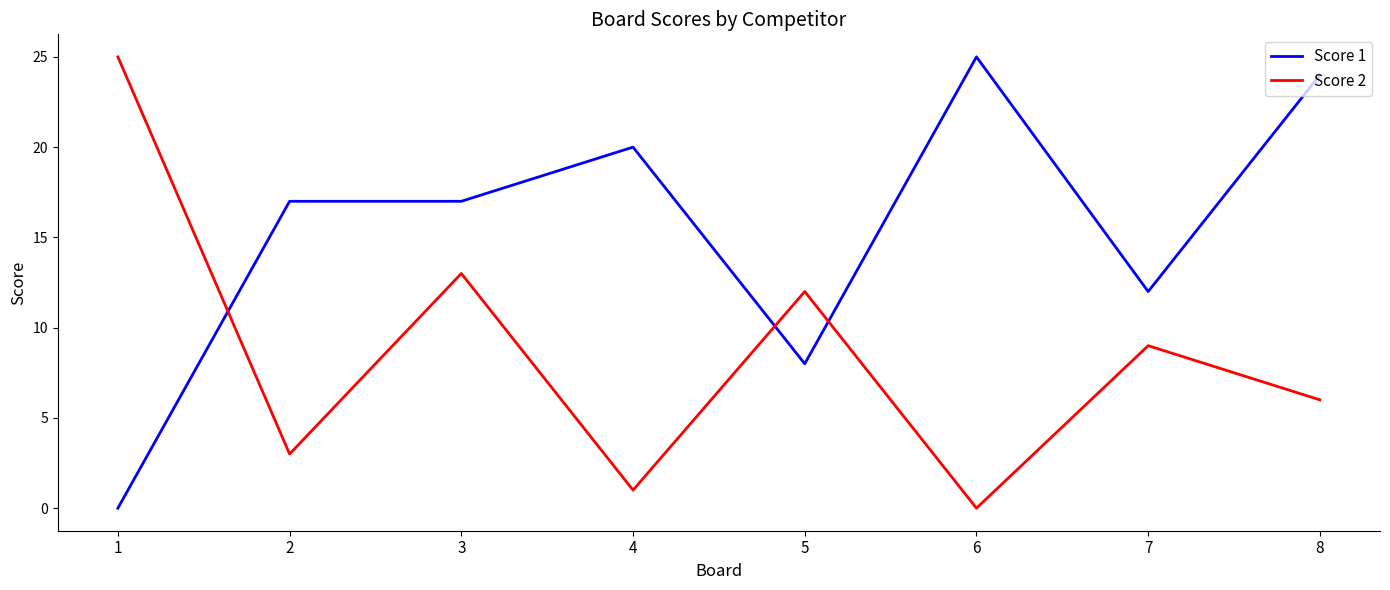

What is the greatest value displayed?

25